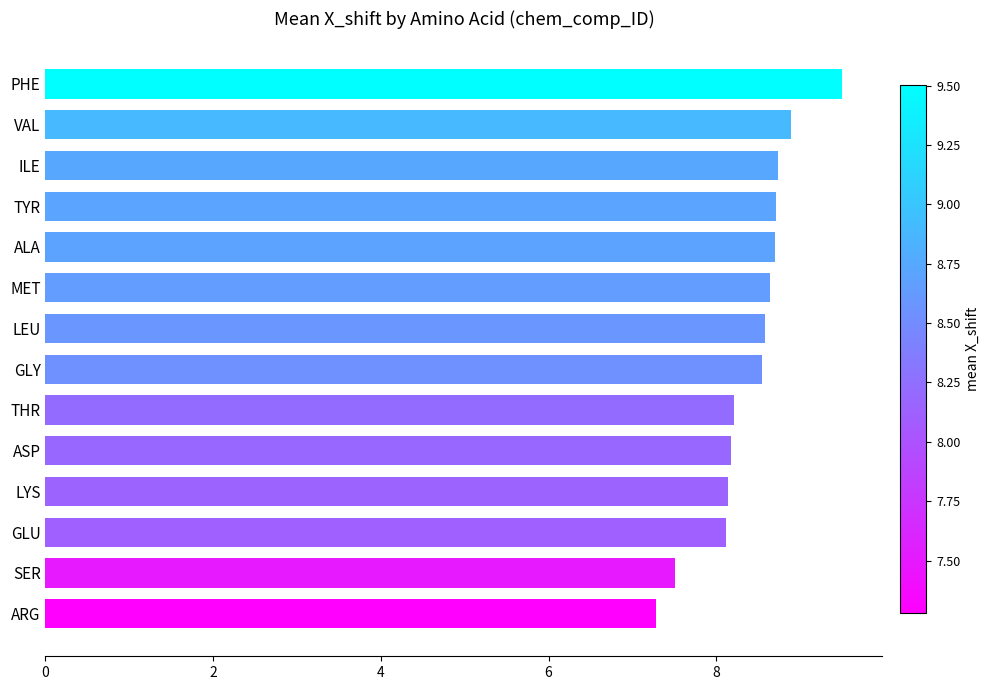

What value does the data have at THR?

8.2